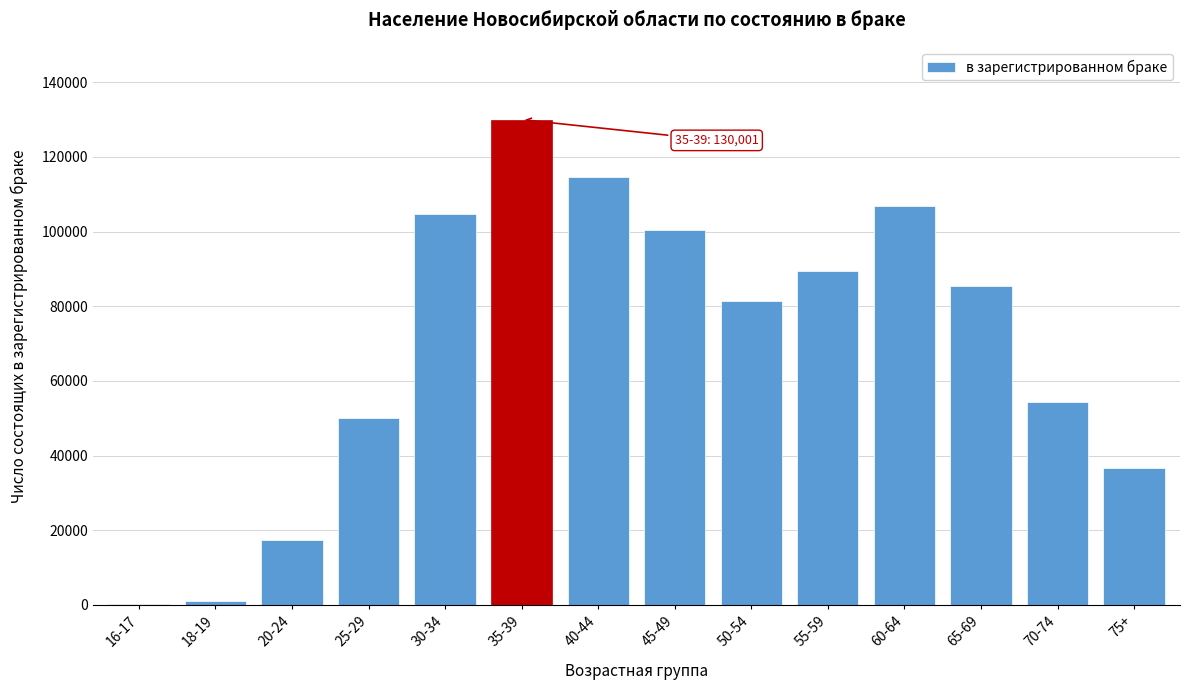

Reading right to left, what are all the values shown in this chart?

75+=36557	70-74=54395	65-69=85398	60-64=106759	55-59=89552	50-54=81426	45-49=100320	40-44=114719	35-39=130001	30-34=104641	25-29=50072	20-24=17302	18-19=1065	16-17=201